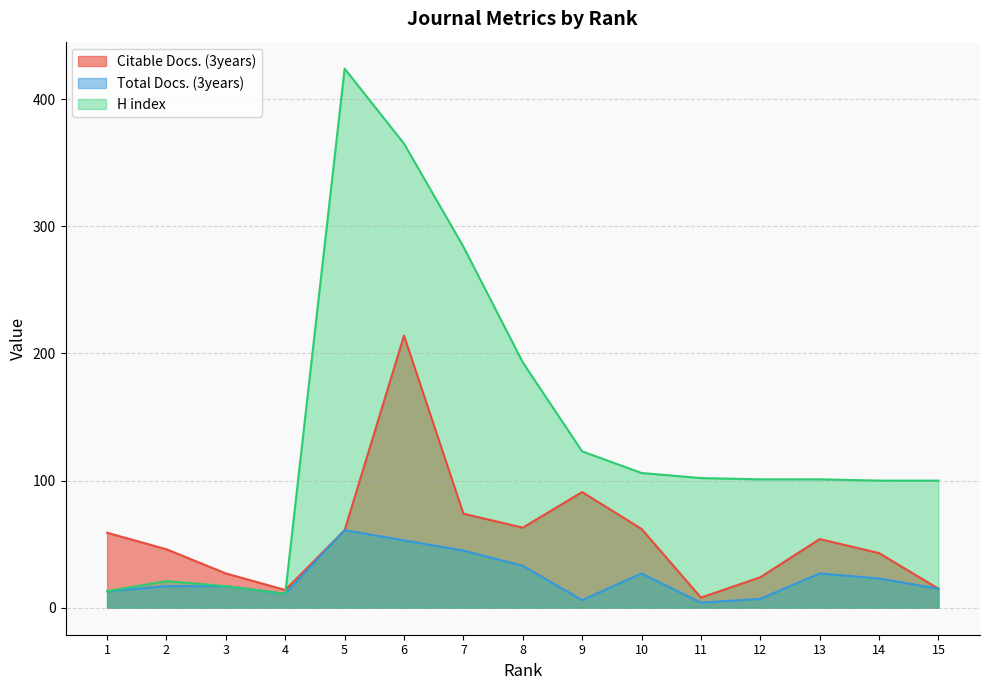

At how many categories does at least one series exceed 164?

4